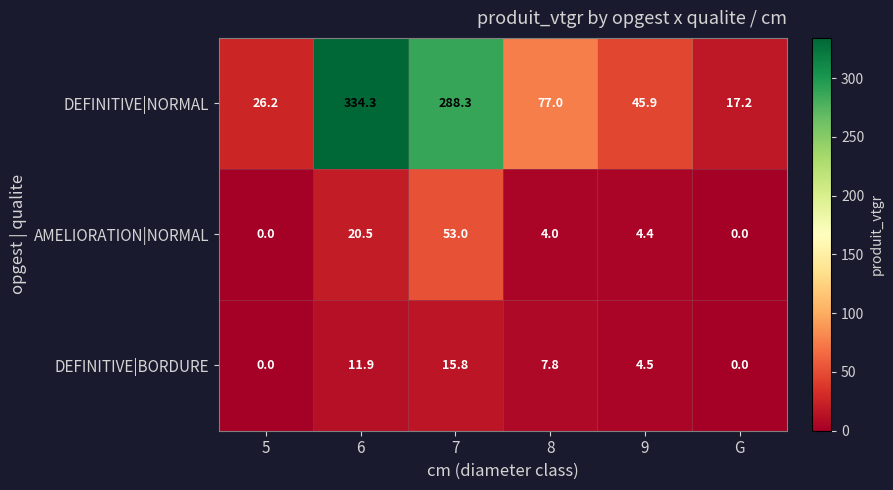

At which label is DEFINITIVE|BORDURE closest to 7?

8